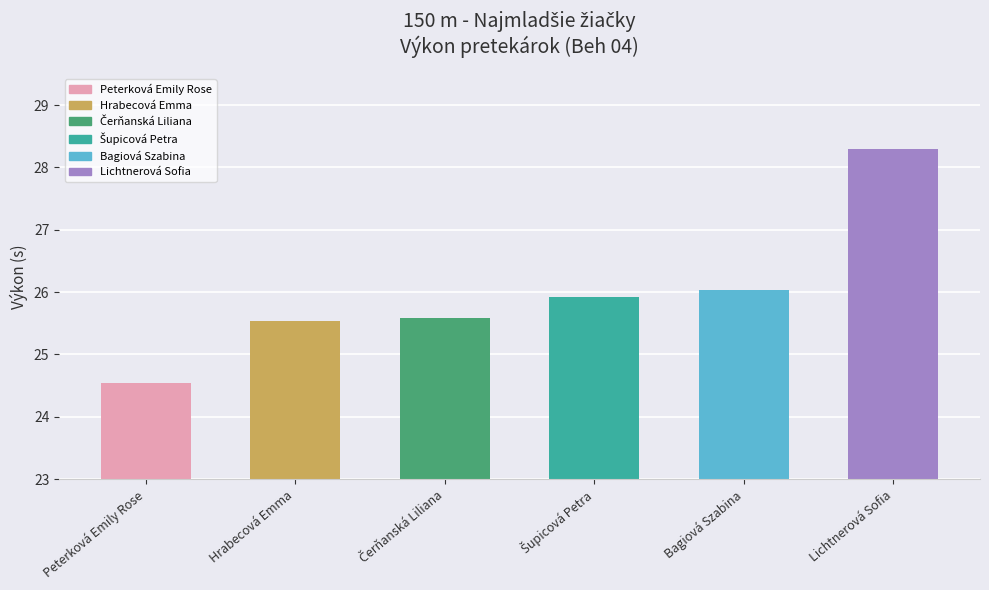

What is the average value?

26.0